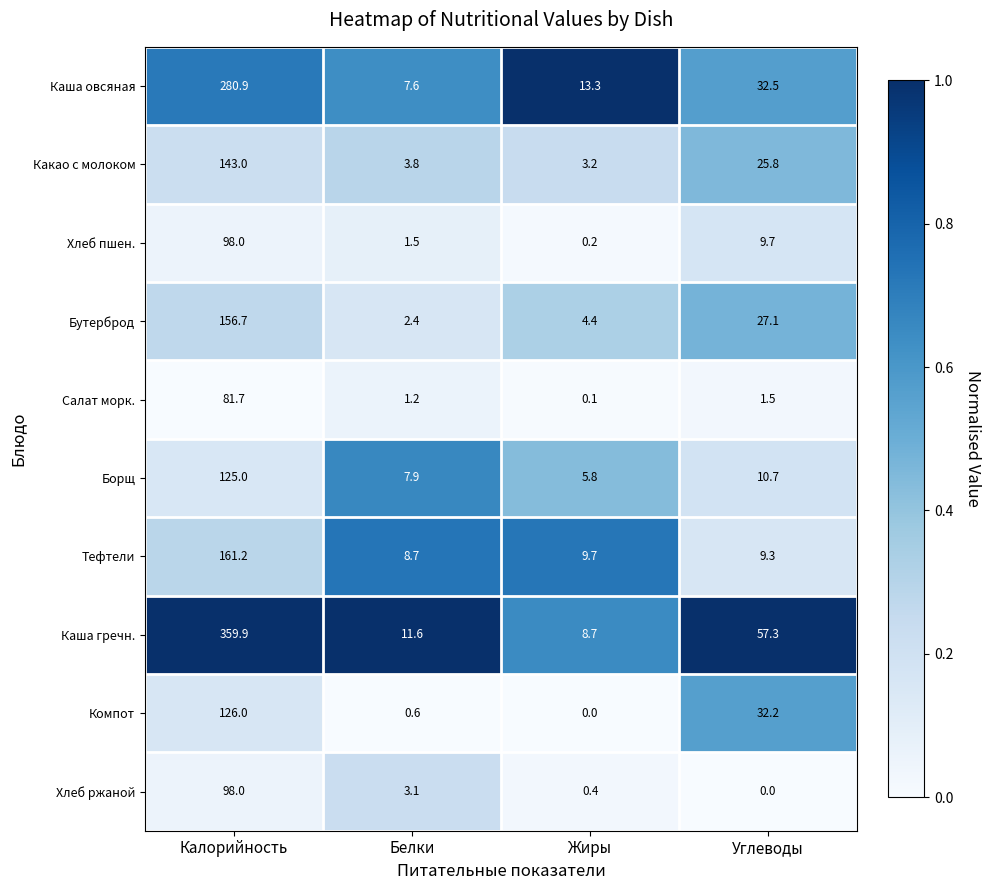

At which category does the chart reach its peak across all series?

Калорийность